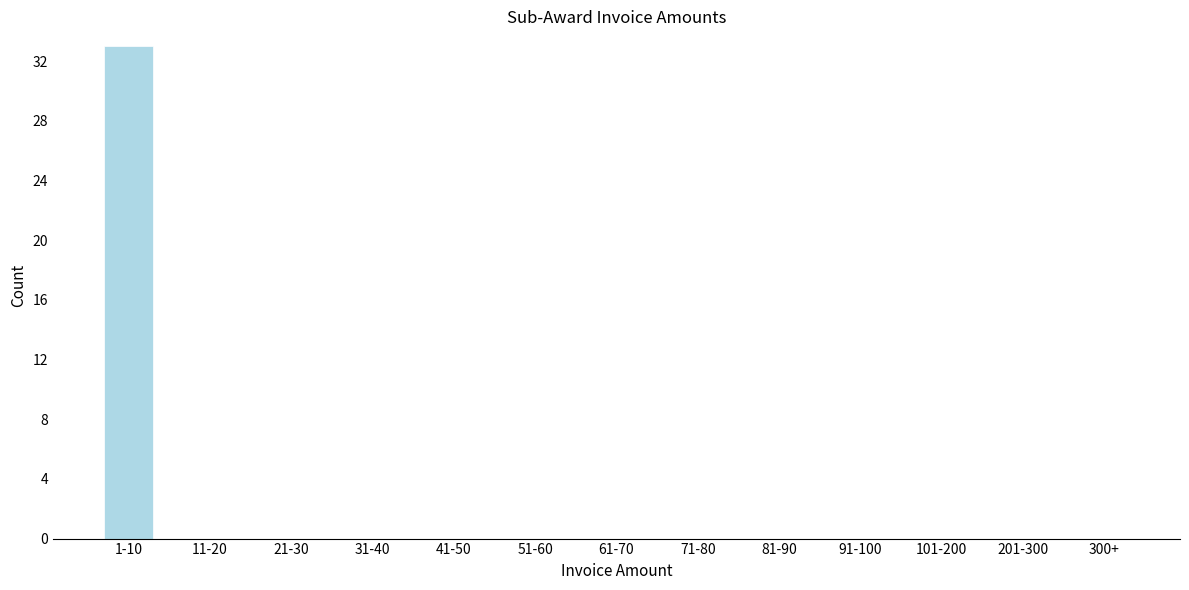

Reading right to left, what are all the values shown in this chart?

300+=0	201-300=0	101-200=0	91-100=0	81-90=0	71-80=0	61-70=0	51-60=0	41-50=0	31-40=0	21-30=0	11-20=0	1-10=33